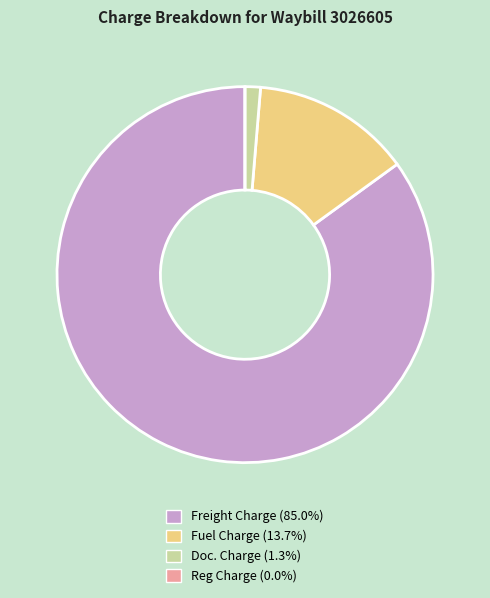

Between Fuel Charge and Freight Charge, which is larger?

Freight Charge